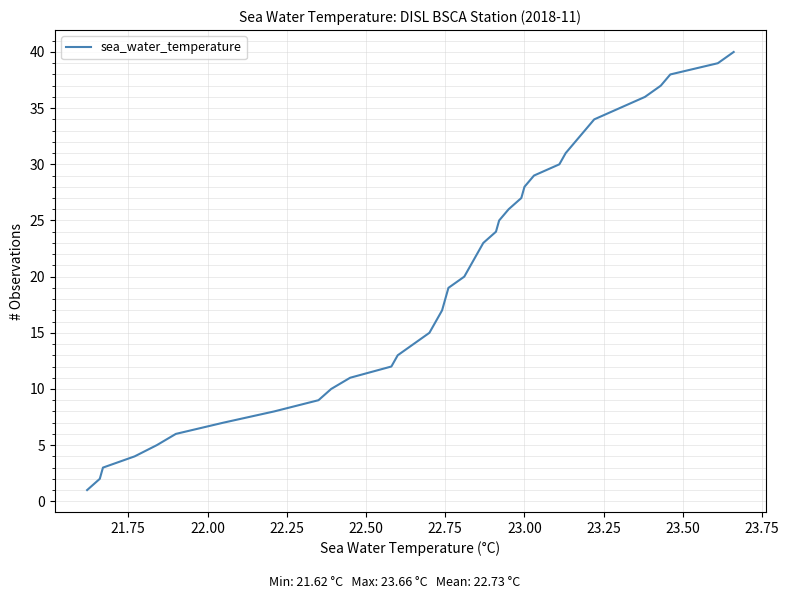

What is the greatest value displayed?

40